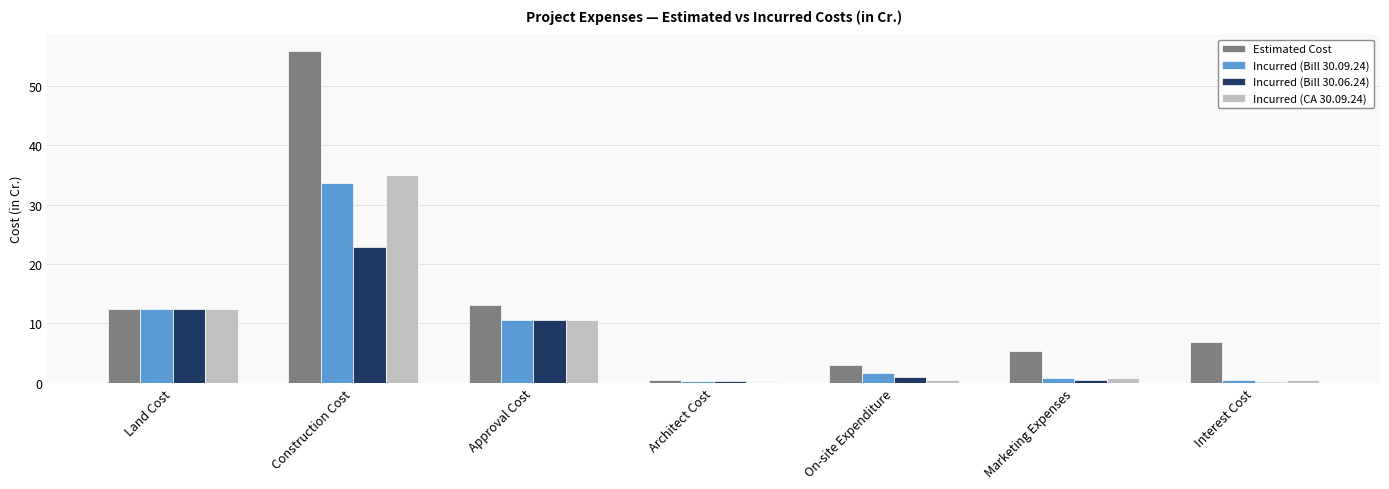

Between Construction Cost and Marketing Expenses, which series saw the biggest shift?

Estimated Cost